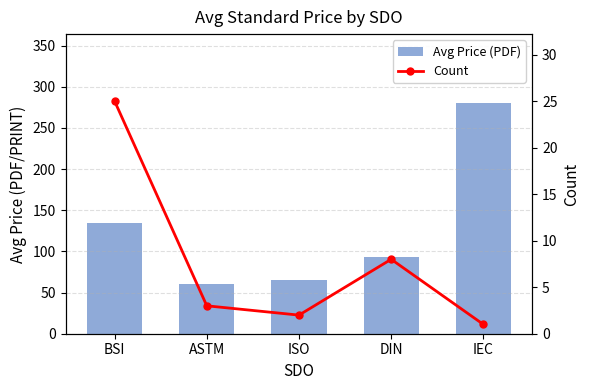

What is the smallest value displayed?

1.0